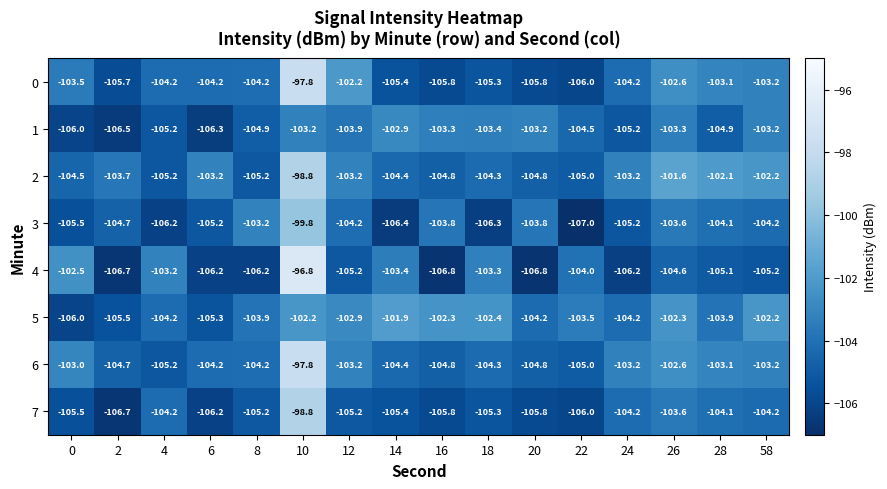

At which label does 5 first exceed -103?

10